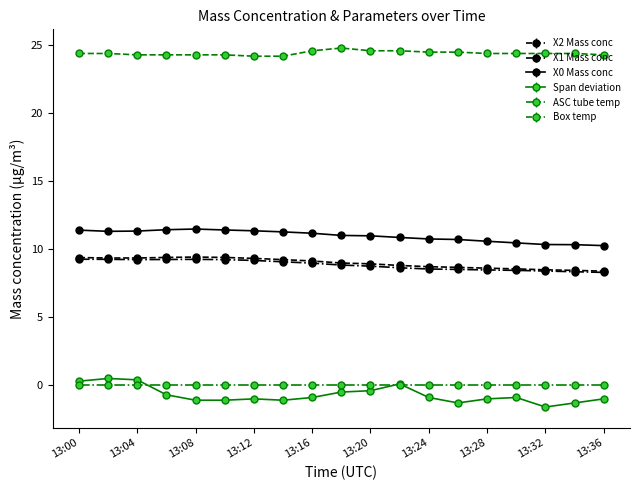

What is the value of the Span deviation point at the 13th from the left?

-0.9